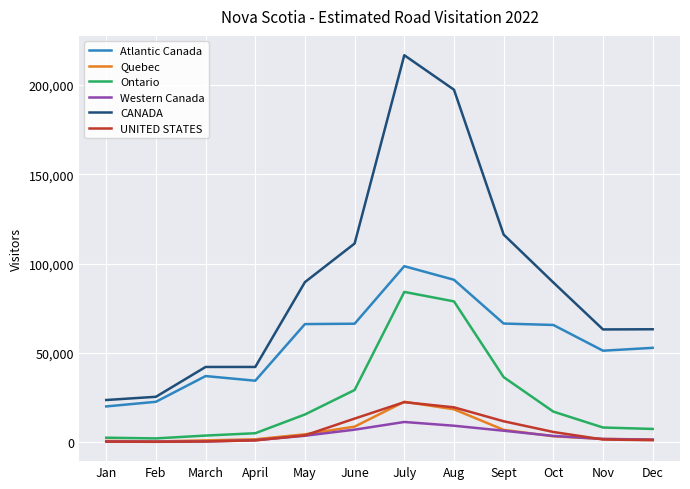

What is the sum of all Ontario values?

290000